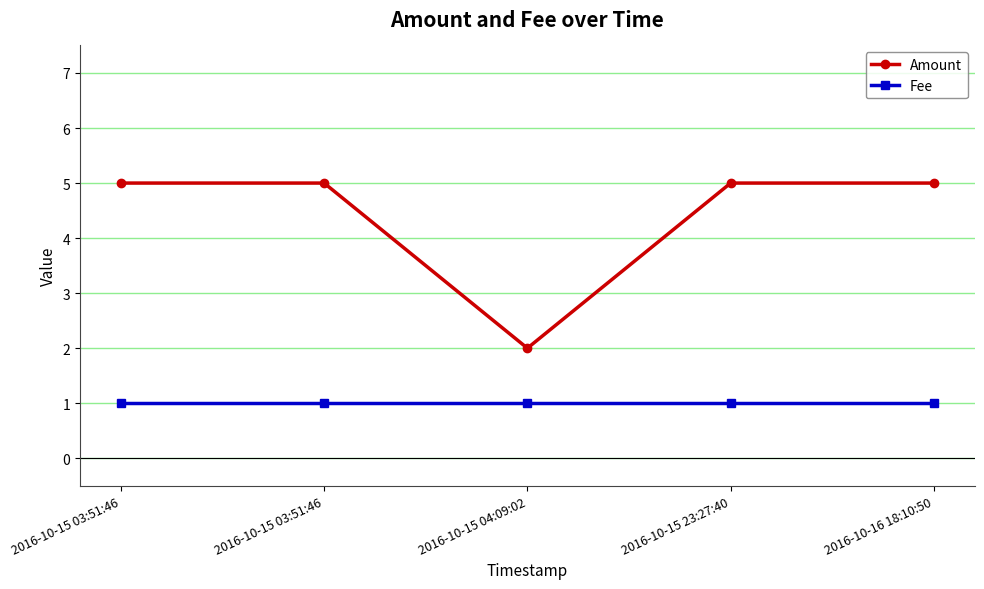

True or false: Fee and Amount cross at least once.

False